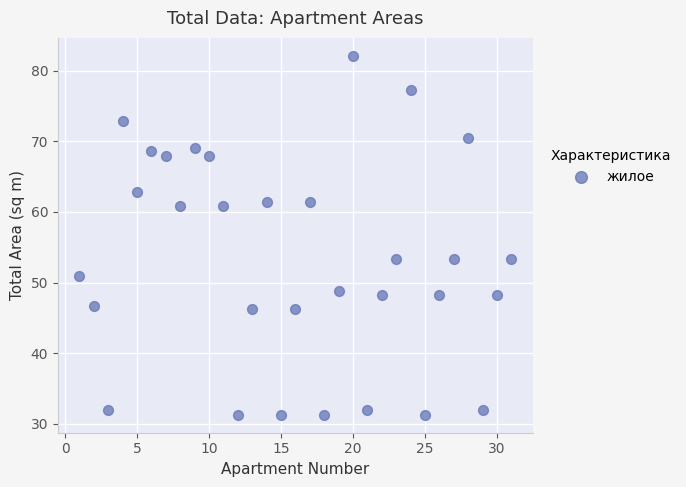

What is the range of X values (max minus min)?

30.0